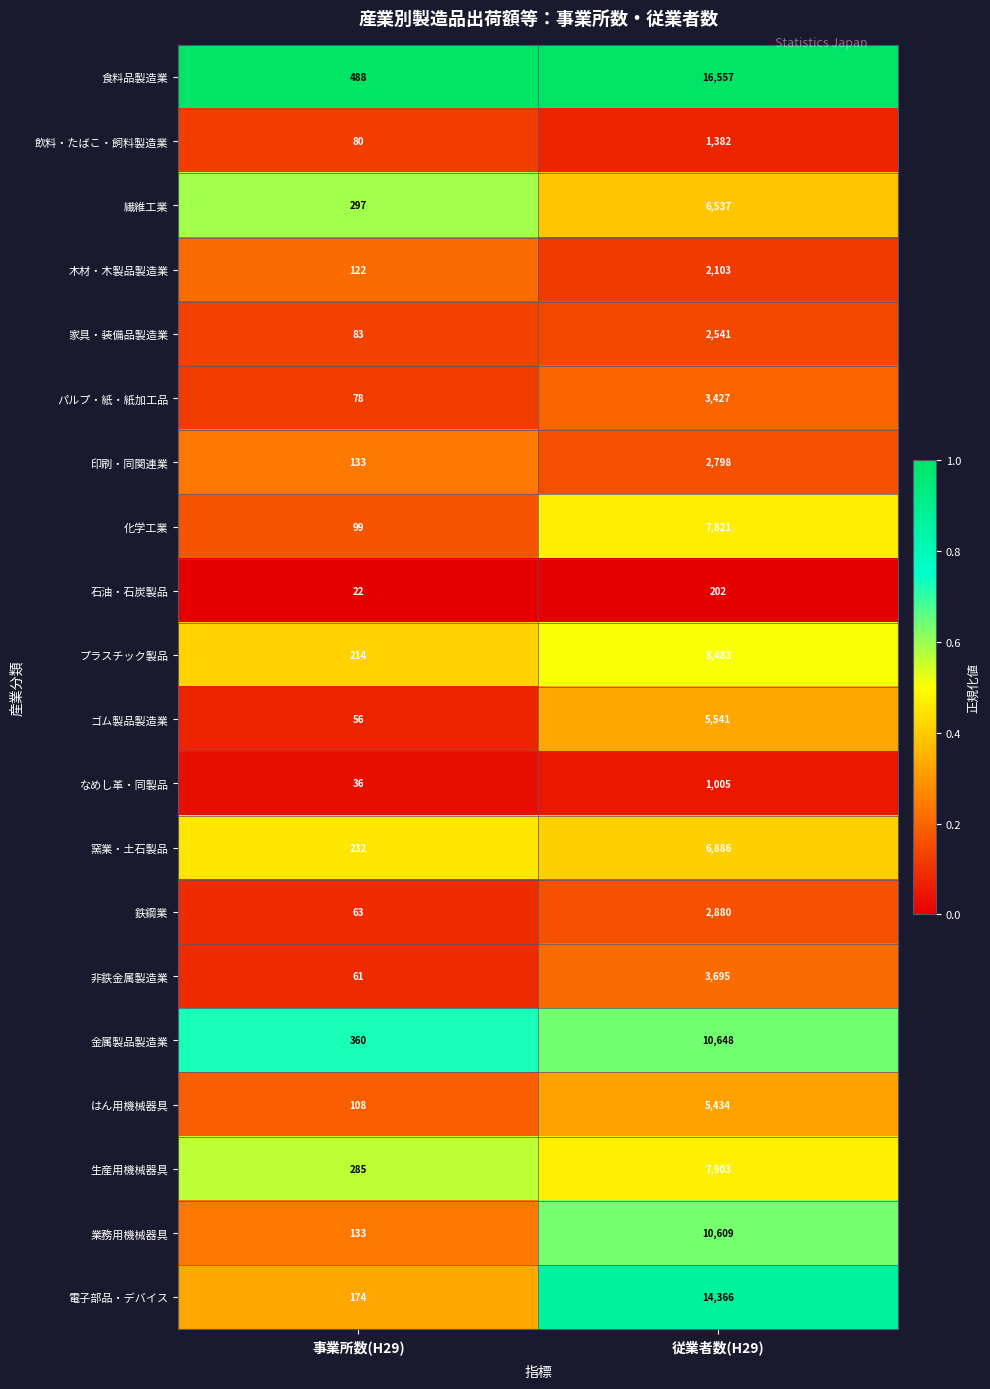

What is the maximum value shown in the chart?

16557